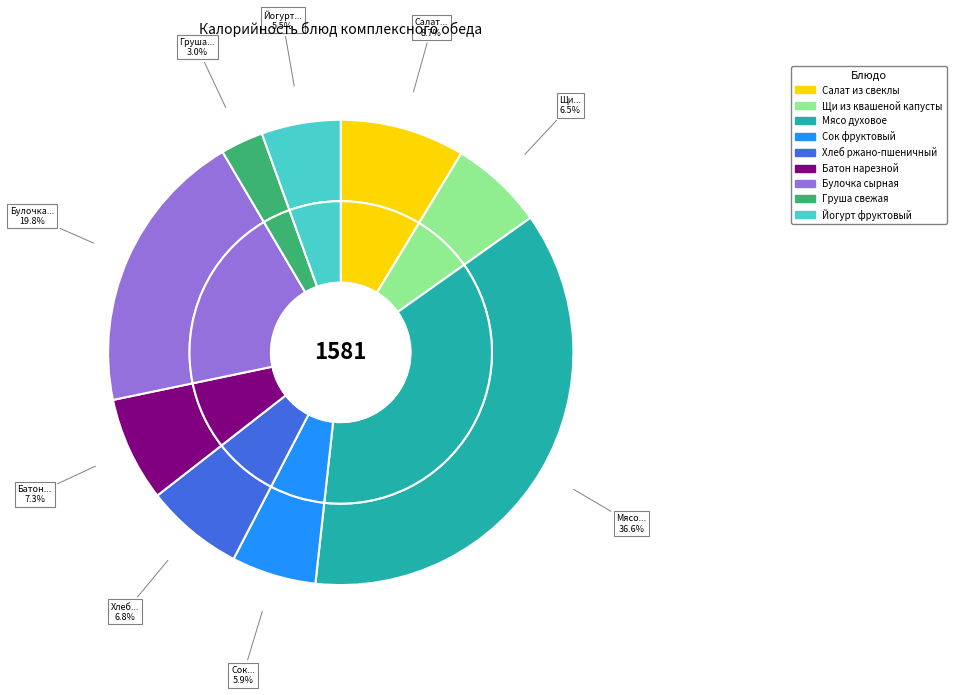

Does Щи из квашеной капусты account for over 50% of the chart?

No